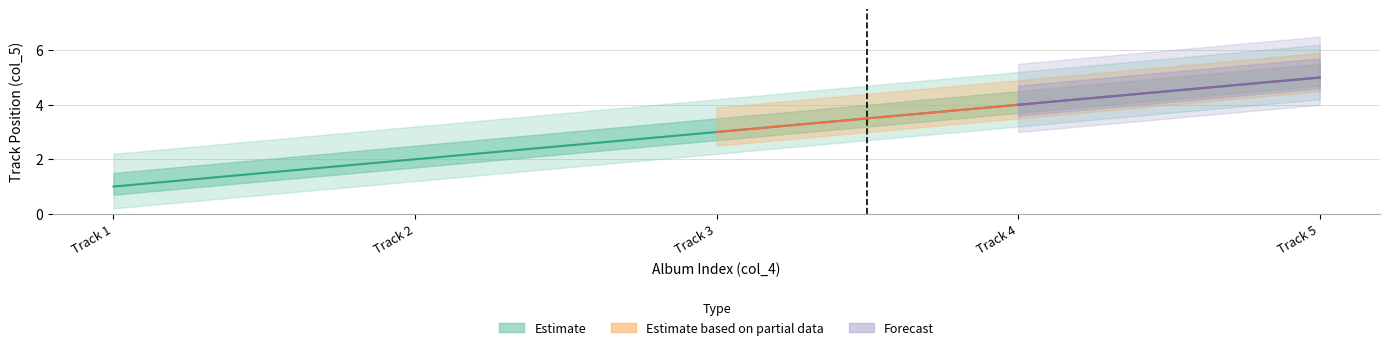

Which label corresponds to the largest value in the chart?

Track 5